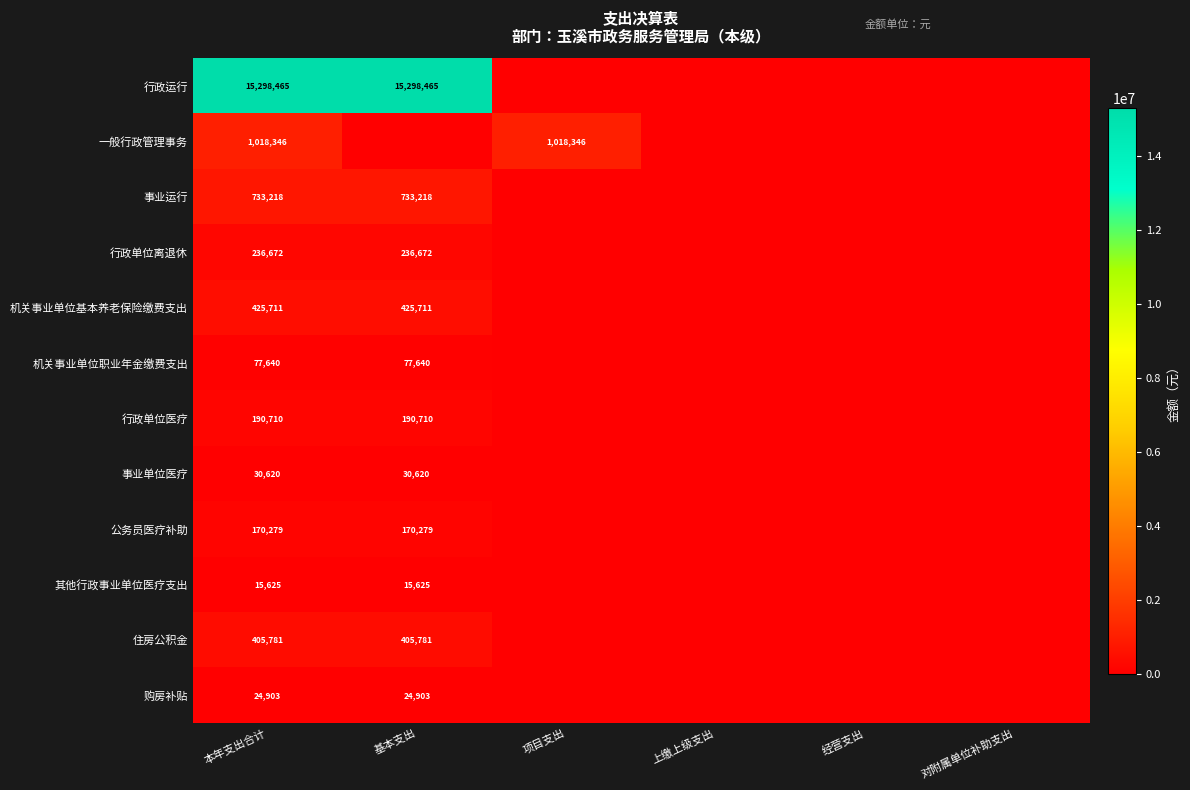

True or false: 事业运行 has a value of 733218 at 基本支出.

True